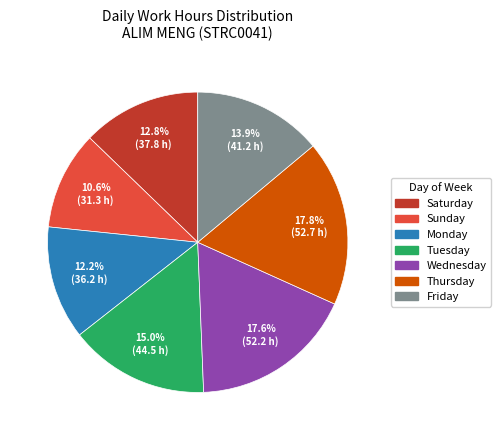

Does any single category account for the majority?

No